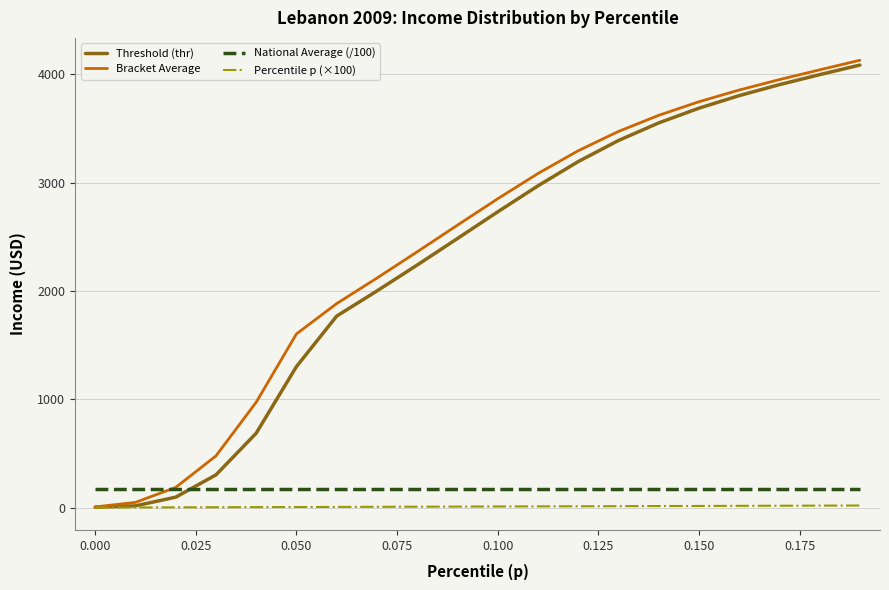

True or false: National Average (/100) and Percentile p (×100) cross at least once.

False